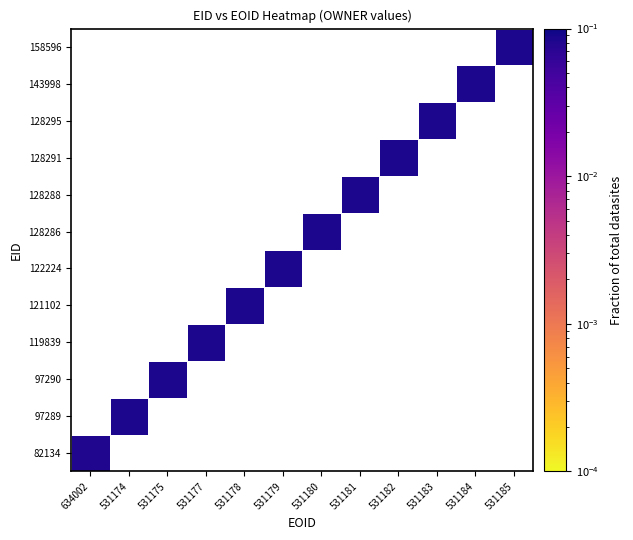

Which label corresponds to the smallest value in the chart?

634002